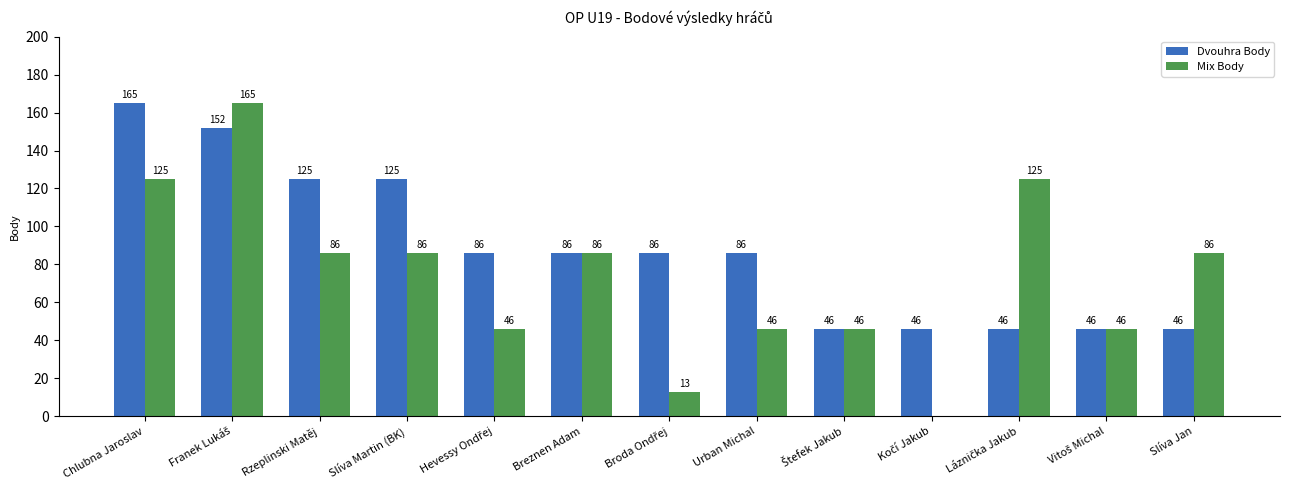

How many Mix Body values are between 46 and 86?

8